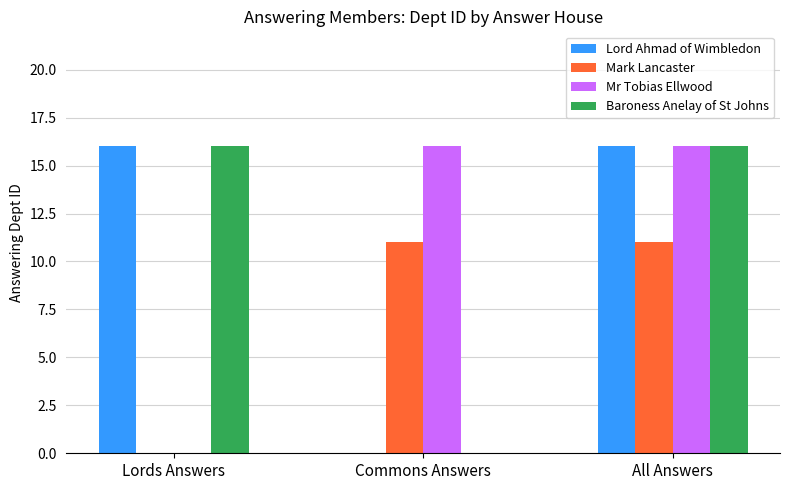

How many groups of bars are there?

3